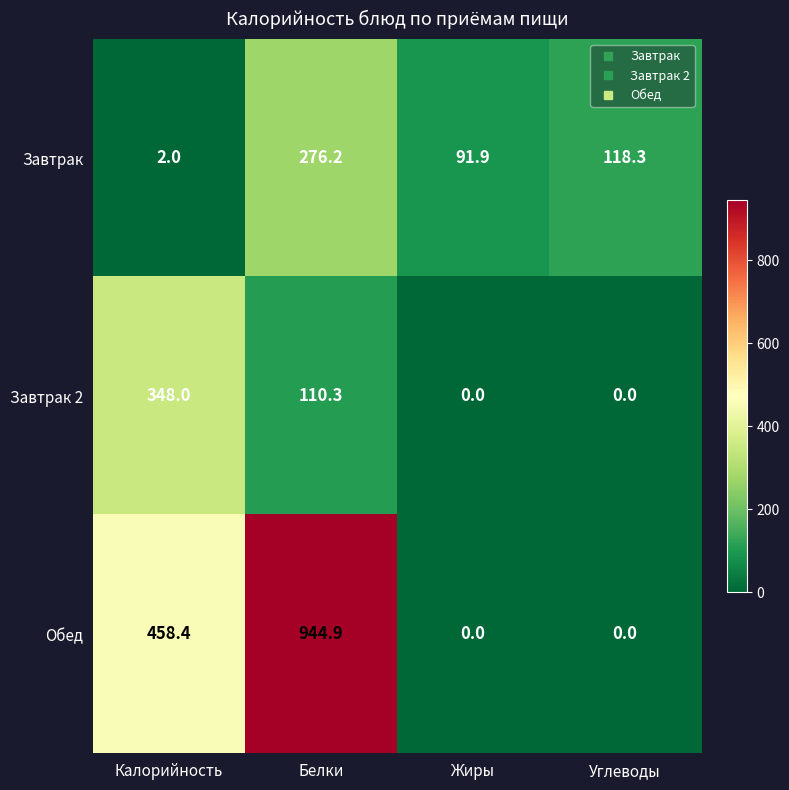

Rank the categories by Завтрак value from highest to lowest.

Белки, Углеводы, Жиры, Калорийность